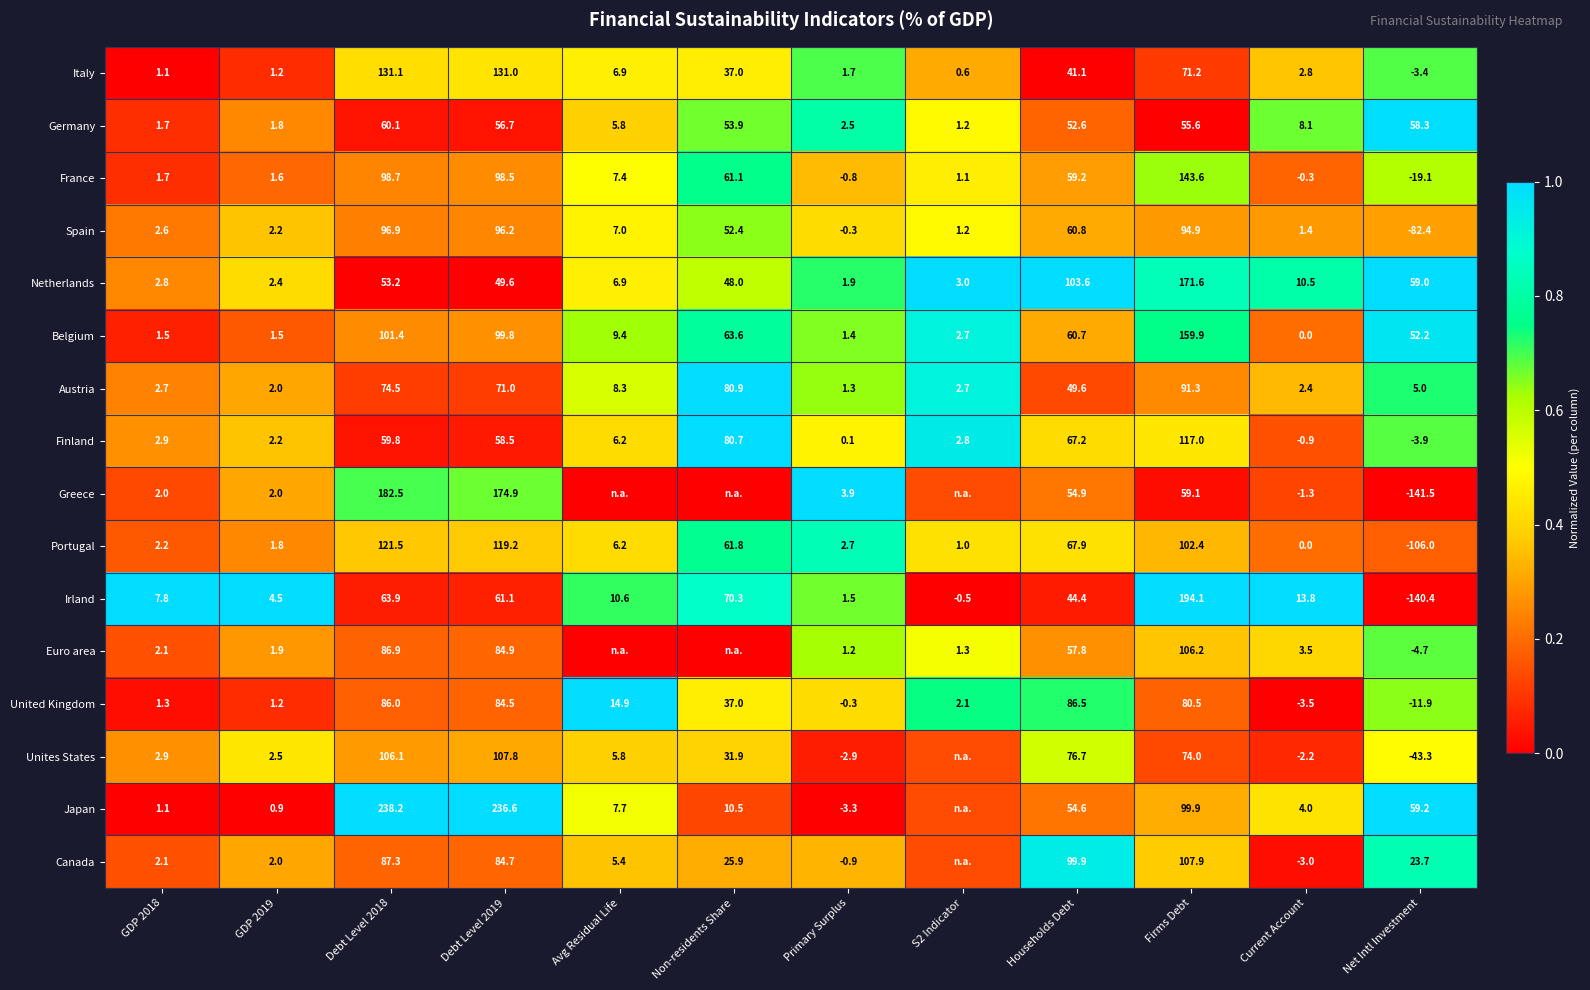

How many data points does each series have?

12